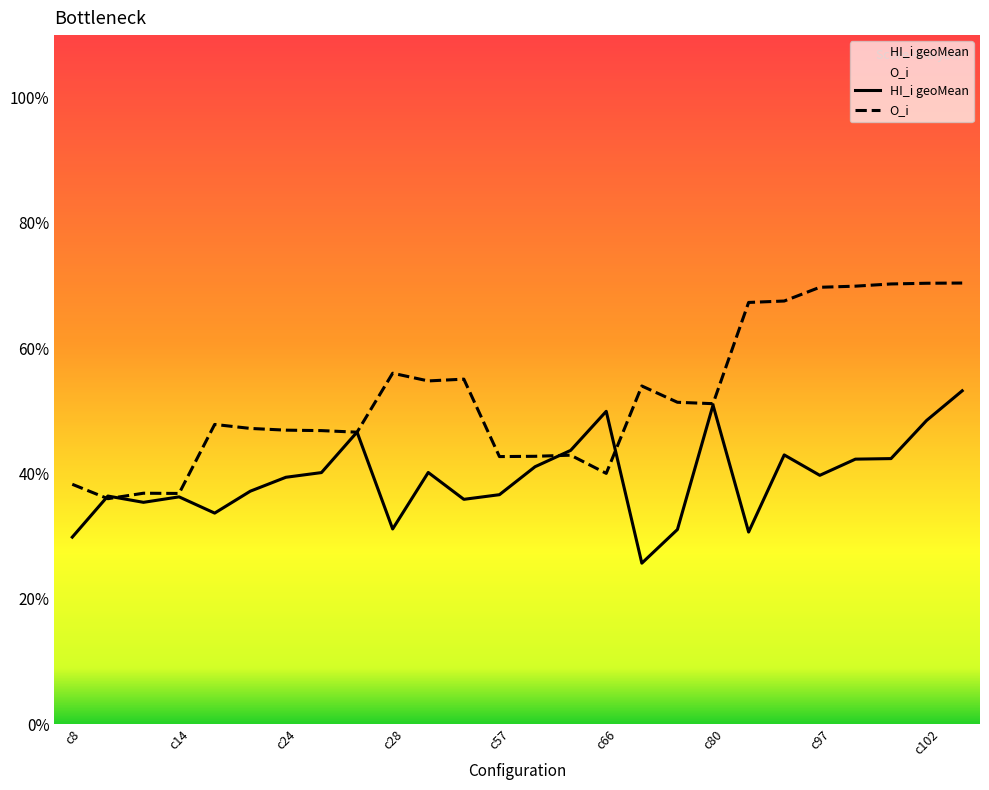

Which series ends up on top after the final intersection of O_i and HI_i geoMean?

O_i